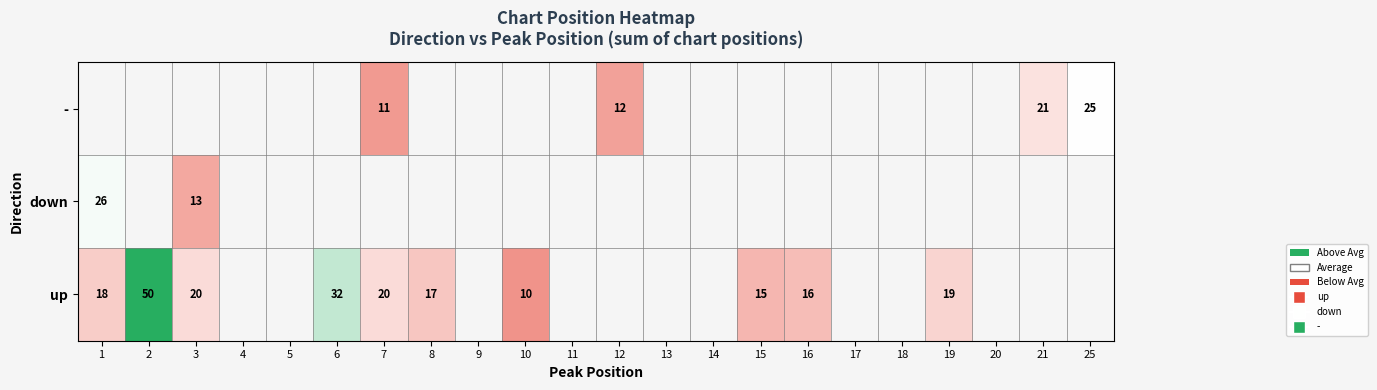

Is the value of - at 19 greater than the value of up at 9?

No